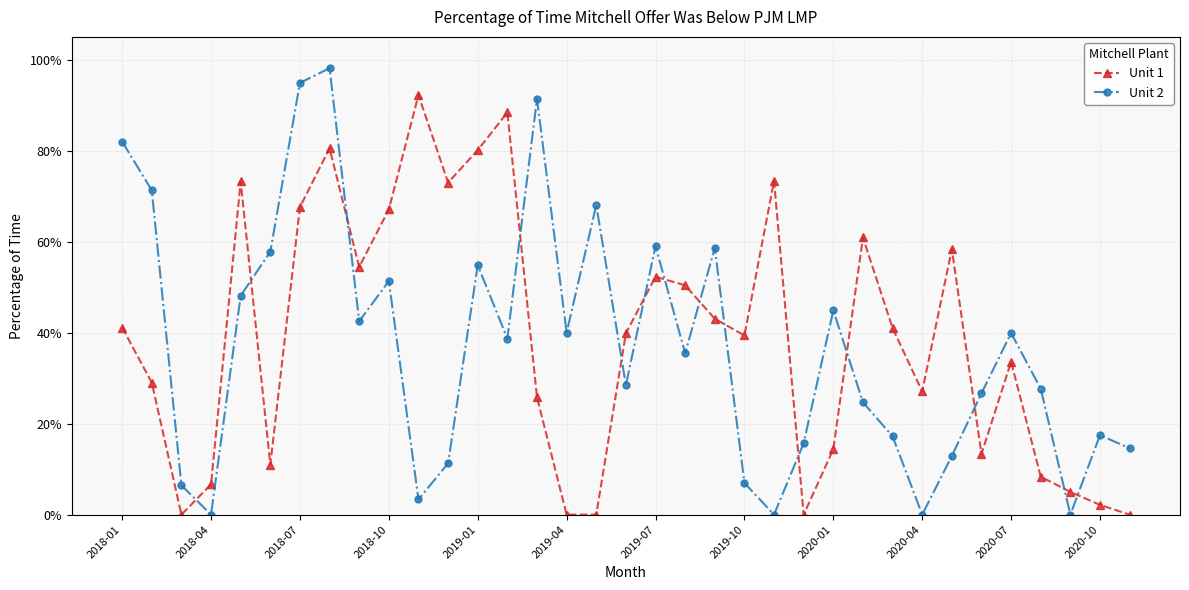

What is the value of the Unit 2 point at the 29th from the left?

0.1